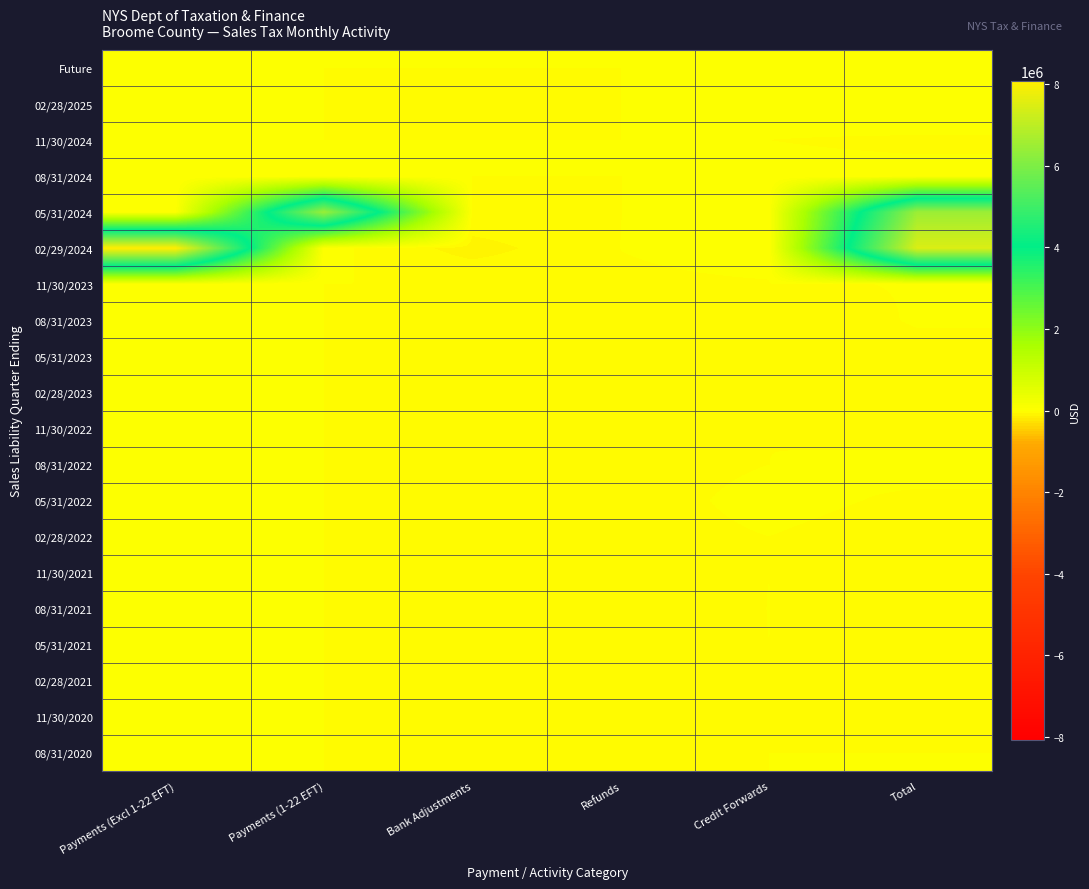

Reading left to right, extract all data points from this chart.

Future: Payments (Excl 1-22 EFT)=0.0	Payments (1-22 EFT)=0.0	Bank Adjustments=0.0	Refunds=0.0	Credit Forwards=0.0	Total=0.0
02/28/2025: Payments (Excl 1-22 EFT)=106.8	Payments (1-22 EFT)=0.0	Bank Adjustments=-0.6	Refunds=0.0	Credit Forwards=85.6	Total=192.9
11/30/2024: Payments (Excl 1-22 EFT)=0.0	Payments (1-22 EFT)=0.0	Bank Adjustments=0.0	Refunds=0.0	Credit Forwards=0.0	Total=-30.3
08/31/2024: Payments (Excl 1-22 EFT)=0.0	Payments (1-22 EFT)=0.0	Bank Adjustments=0.0	Refunds=0.0	Credit Forwards=45.7	Total=45.5
05/31/2024: Payments (Excl 1-22 EFT)=23682.2	Payments (1-22 EFT)=6439071.9	Bank Adjustments=-5863.5	Refunds=-477.8	Credit Forwards=36466.4	Total=6482866.2
02/29/2024: Payments (Excl 1-22 EFT)=8077563.4	Payments (1-22 EFT)=23387.1	Bank Adjustments=-92381.3	Refunds=513.6	Credit Forwards=17254.6	Total=7482428.7
11/30/2023: Payments (Excl 1-22 EFT)=27547.5	Payments (1-22 EFT)=0.0	Bank Adjustments=-95.4	Refunds=-6939.5	Credit Forwards=-2461.4	Total=1005.1
08/31/2023: Payments (Excl 1-22 EFT)=11579.7	Payments (1-22 EFT)=0.0	Bank Adjustments=-7.1	Refunds=-11217.7	Credit Forwards=-13727.0	Total=1782.1
05/31/2023: Payments (Excl 1-22 EFT)=4964.8	Payments (1-22 EFT)=0.0	Bank Adjustments=-5.7	Refunds=-7407.6	Credit Forwards=-8356.8	Total=-6735.2
02/28/2023: Payments (Excl 1-22 EFT)=2249.7	Payments (1-22 EFT)=0.0	Bank Adjustments=-16.8	Refunds=-7027.1	Credit Forwards=-402.1	Total=-4758.3
11/30/2022: Payments (Excl 1-22 EFT)=402.1	Payments (1-22 EFT)=0.0	Bank Adjustments=-3.2	Refunds=-7160.2	Credit Forwards=-117.6	Total=-8926.0
08/31/2022: Payments (Excl 1-22 EFT)=3567.4	Payments (1-22 EFT)=0.0	Bank Adjustments=-2.3	Refunds=-7189.0	Credit Forwards=-29.6	Total=6313.7
05/31/2022: Payments (Excl 1-22 EFT)=204.0	Payments (1-22 EFT)=0.0	Bank Adjustments=-2.1	Refunds=-7859.3	Credit Forwards=5214.8	Total=-3039.1
02/28/2022: Payments (Excl 1-22 EFT)=196.6	Payments (1-22 EFT)=0.0	Bank Adjustments=-4.6	Refunds=-7100.8	Credit Forwards=5.5	Total=-8401.5
11/30/2021: Payments (Excl 1-22 EFT)=393.2	Payments (1-22 EFT)=0.0	Bank Adjustments=-1.7	Refunds=-6925.6	Credit Forwards=-12.0	Total=-6378.4
08/31/2021: Payments (Excl 1-22 EFT)=26.1	Payments (1-22 EFT)=0.0	Bank Adjustments=-1.5	Refunds=-6897.2	Credit Forwards=113.9	Total=-13241.1
05/31/2021: Payments (Excl 1-22 EFT)=172.1	Payments (1-22 EFT)=0.0	Bank Adjustments=-0.8	Refunds=-6873.1	Credit Forwards=3.4	Total=-6368.5
02/28/2021: Payments (Excl 1-22 EFT)=72.2	Payments (1-22 EFT)=0.0	Bank Adjustments=-2.7	Refunds=-6903.8	Credit Forwards=-2.1	Total=-5490.8
11/30/2020: Payments (Excl 1-22 EFT)=5.9	Payments (1-22 EFT)=0.0	Bank Adjustments=-0.8	Refunds=-6823.7	Credit Forwards=0.0	Total=-6625.4
08/31/2020: Payments (Excl 1-22 EFT)=8.6	Payments (1-22 EFT)=0.0	Bank Adjustments=-0.8	Refunds=-123.8	Credit Forwards=0.0	Total=5.8